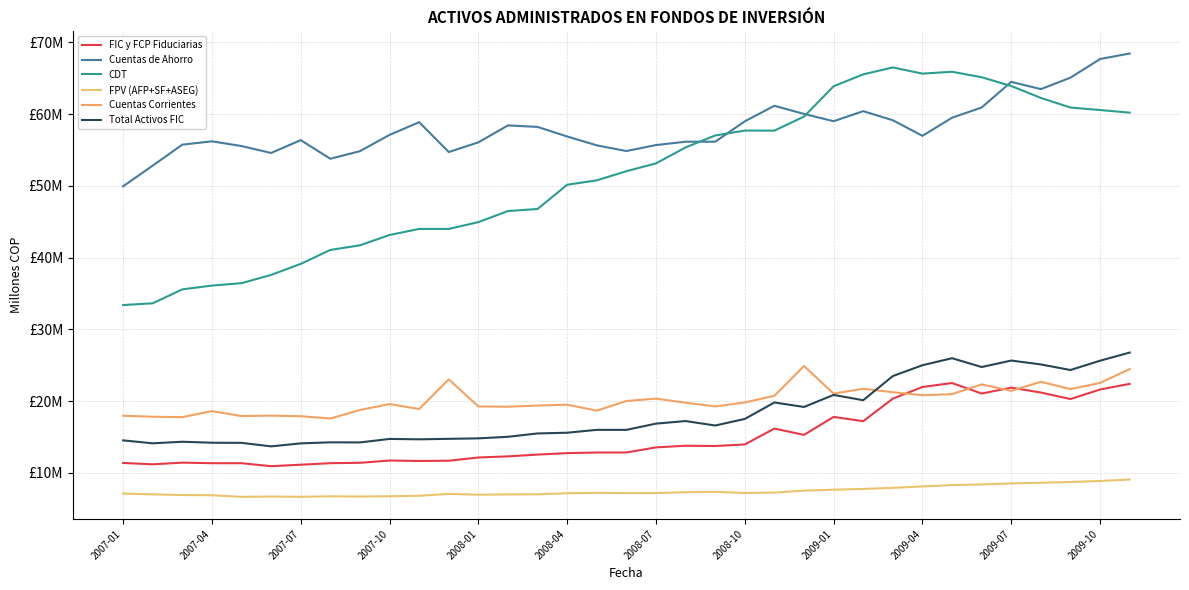

Is this an area chart (filled region under the line)?

No